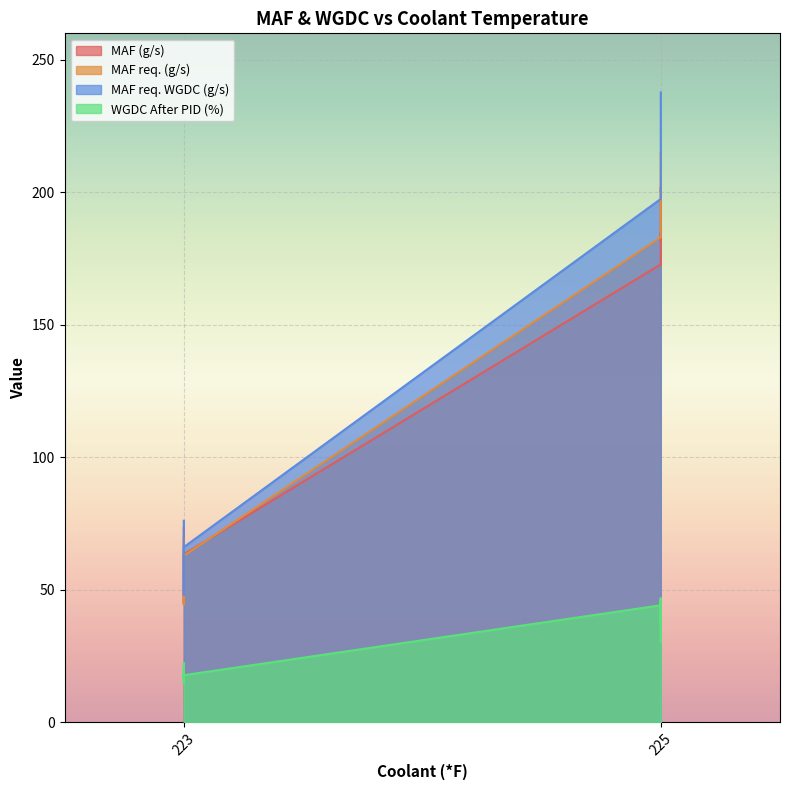

Rank the series at 225 from lowest to highest value.

WGDC After PID (%), MAF (g/s), MAF req. (g/s), MAF req. WGDC (g/s)